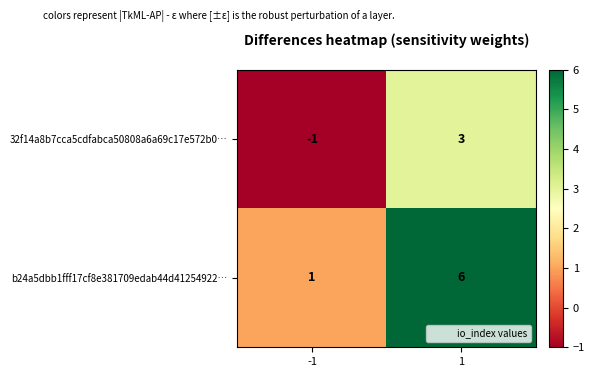

What is the greatest value displayed?

6